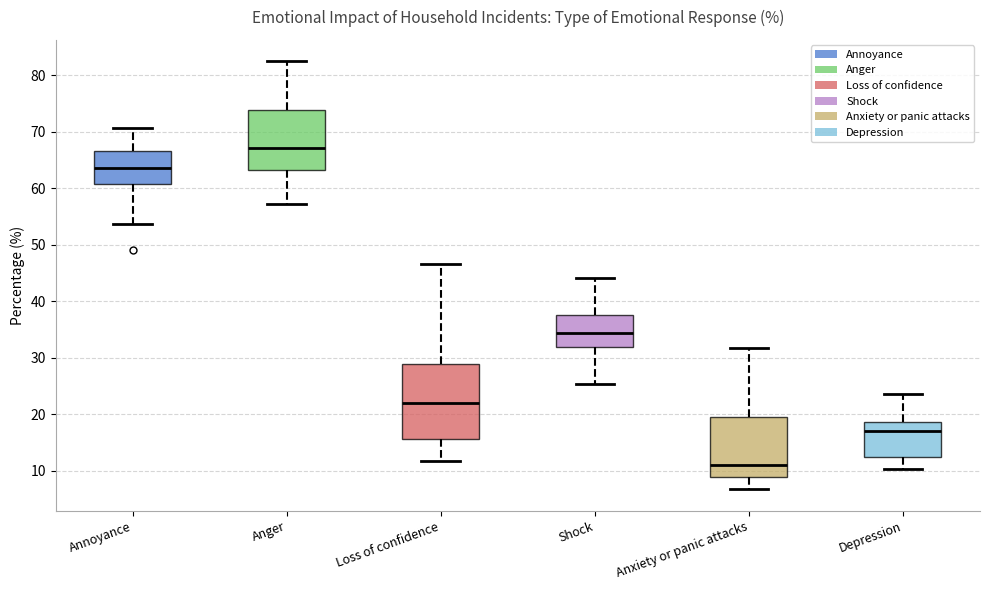

Reading left to right, transcribe this box plot: for each box, give where its median line is, the range the box spans, and where its two whiskers end, as read against the y-axis. The values are not printed on the chart, so give them approximately, as read against the axis.

Annoyance: median 64, box 61 to 67, whiskers 54 to 71
Anger: median 67, box 63 to 74, whiskers 57 to 82
Loss of confidence: median 22, box 16 to 29, whiskers 12 to 47
Shock: median 34, box 32 to 38, whiskers 25 to 44
Anxiety or panic attacks: median 11, box 9 to 20, whiskers 7 to 32
Depression: median 17, box 12 to 19, whiskers 10 to 24